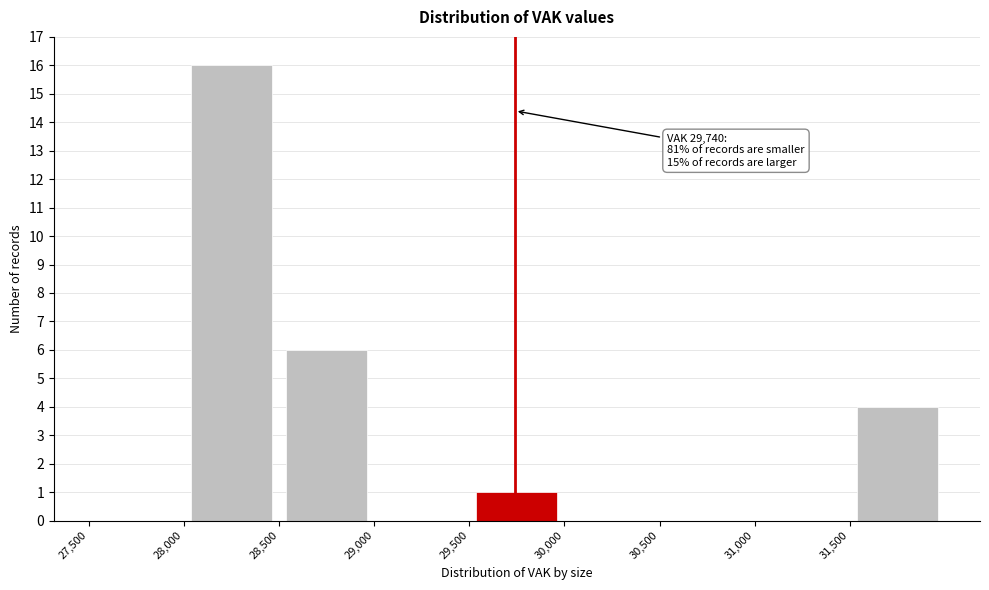

Over which range of the x-axis is the bar tallest?

28000 to 28500